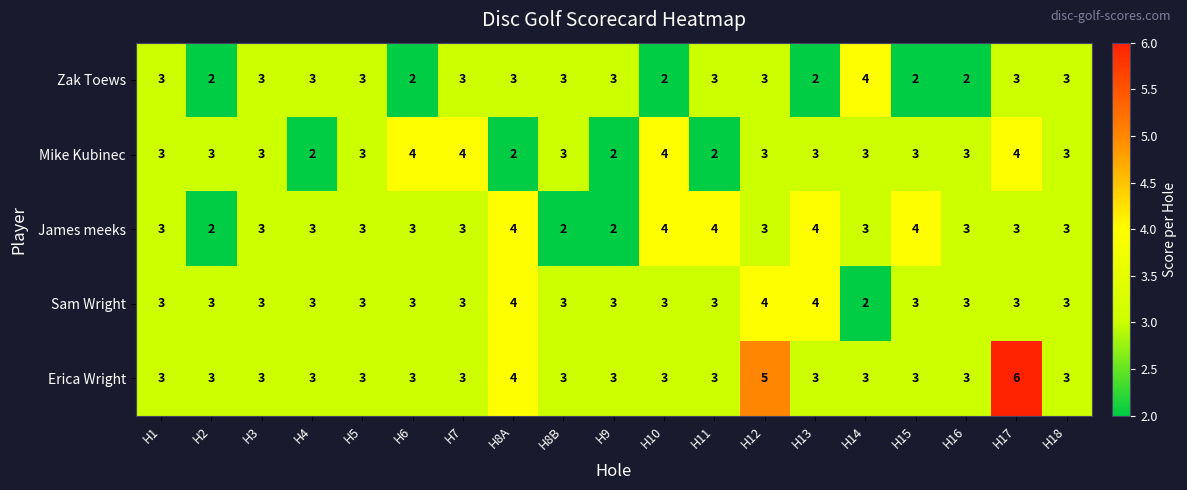

At which category is the sum across all series the highest?

H17